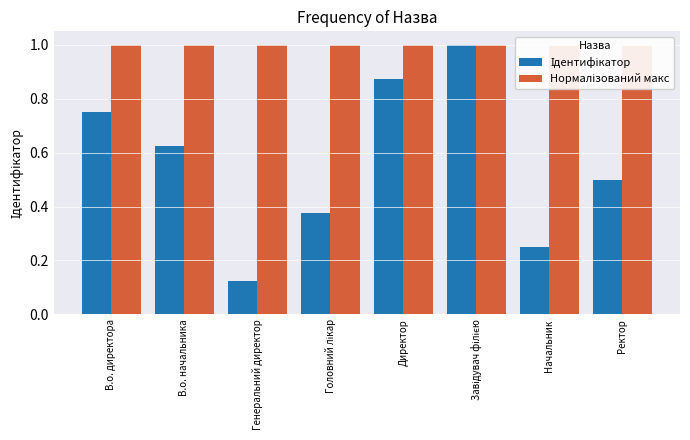

Rank the categories by Нормалізований макс value from highest to lowest.

В.о. директора, В.о. начальника, Генеральний директор, Головний лікар, Директор, Завідувач філією, Начальник, Ректор